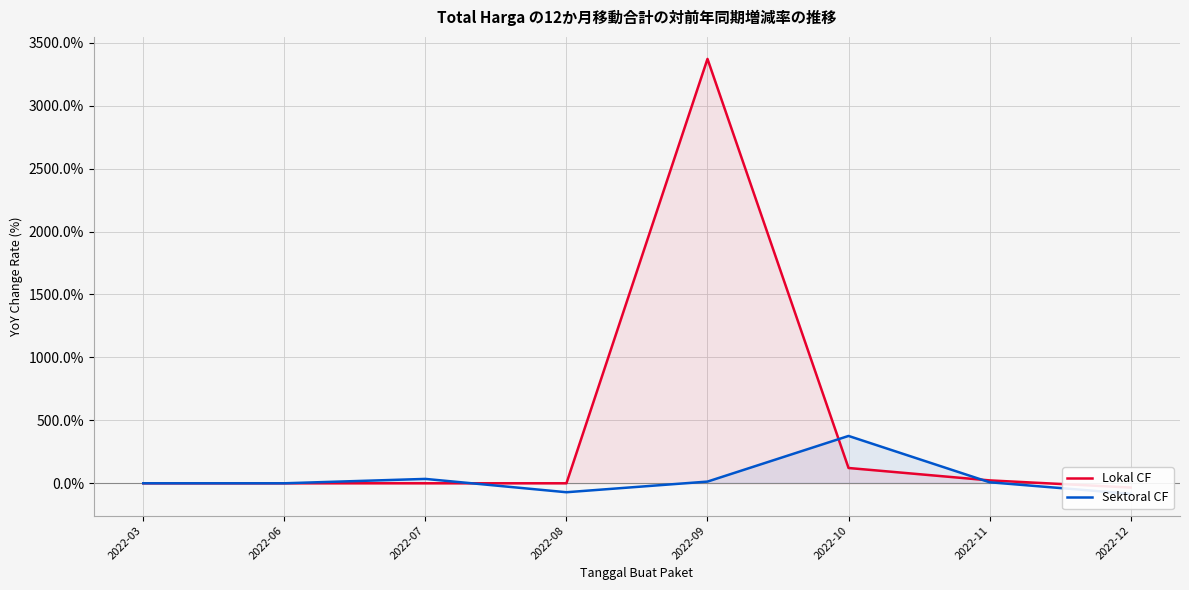

Is the value of Lokal CF at 2022-08 greater than the value of Sektoral CF at 2022-09?

No